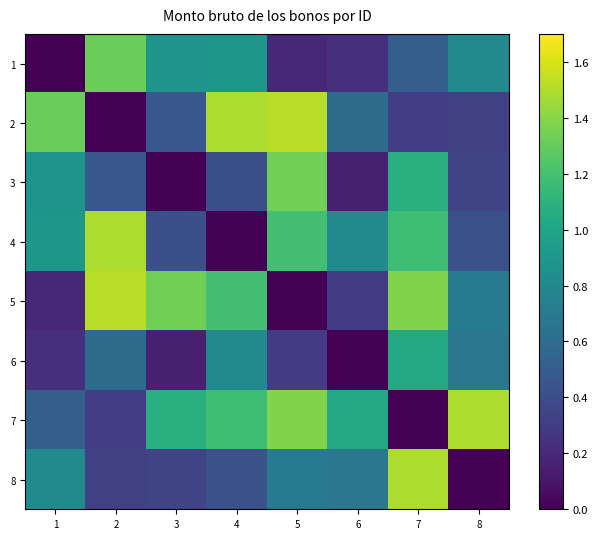

Reading left to right, list all the values displayed in this chart.

1: 1=0.0	2=1.3	3=0.9	4=0.9	5=0.2	6=0.2	7=0.5	8=0.8
2: 1=1.3	2=0.0	3=0.5	4=1.5	5=1.5	6=0.6	7=0.3	8=0.3
3: 1=0.9	2=0.5	3=0.0	4=0.4	5=1.3	6=0.1	7=1.1	8=0.3
4: 1=0.9	2=1.5	3=0.4	4=0.0	5=1.2	6=0.8	7=1.2	8=0.4
5: 1=0.2	2=1.5	3=1.3	4=1.2	5=0.0	6=0.3	7=1.4	8=0.7
6: 1=0.2	2=0.6	3=0.1	4=0.8	5=0.3	6=0.0	7=1.0	8=0.7
7: 1=0.5	2=0.3	3=1.1	4=1.2	5=1.4	6=1.0	7=0.0	8=1.5
8: 1=0.8	2=0.3	3=0.3	4=0.4	5=0.7	6=0.7	7=1.5	8=0.0